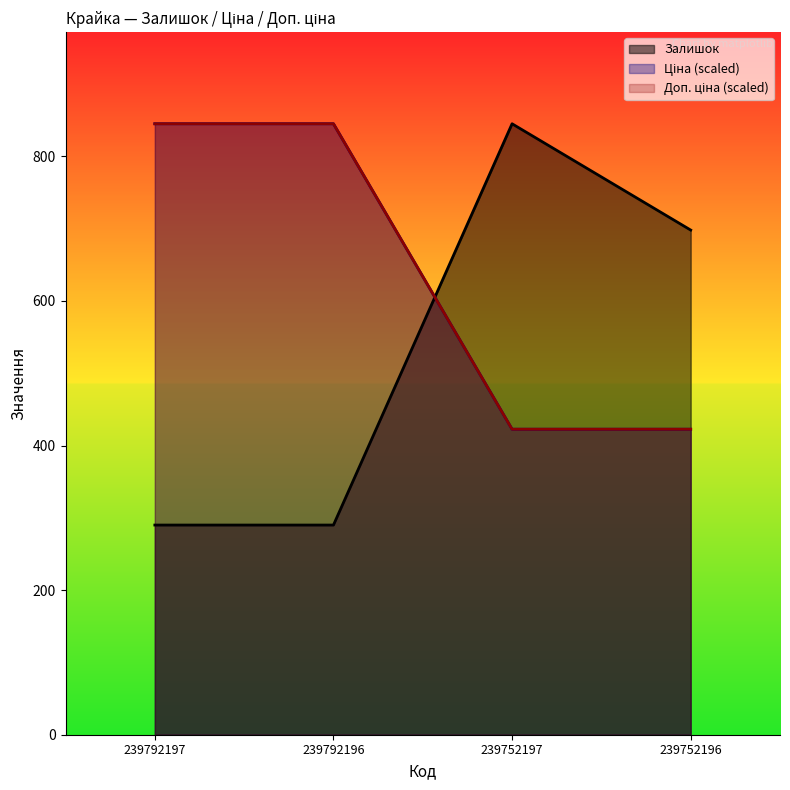

True or false: Доп. ціна has a value of 845.0 at 239792196.

True